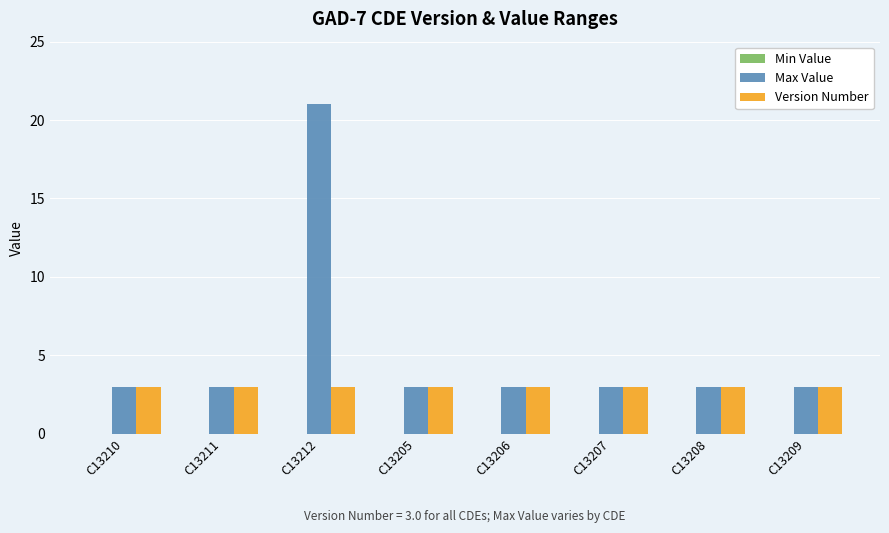

At which category is the sum across all series the highest?

C13212